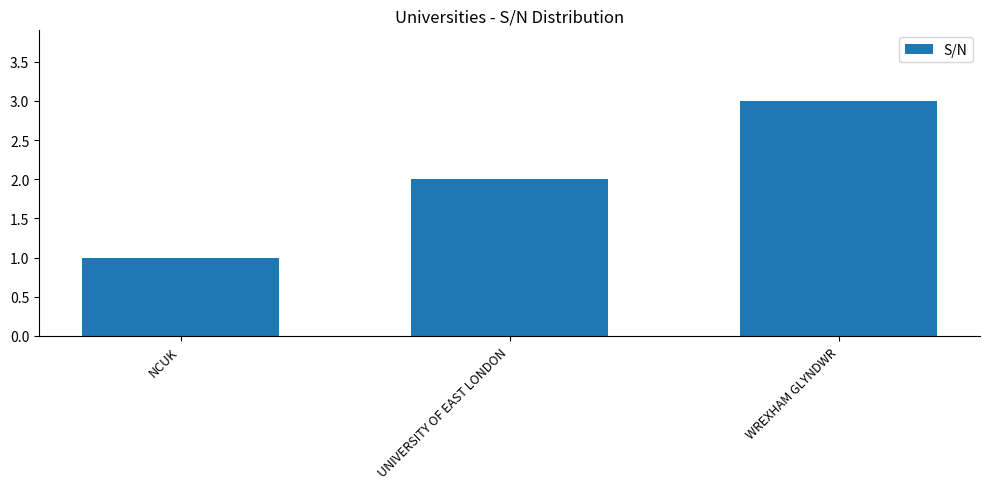

How many data points does each series have?

3